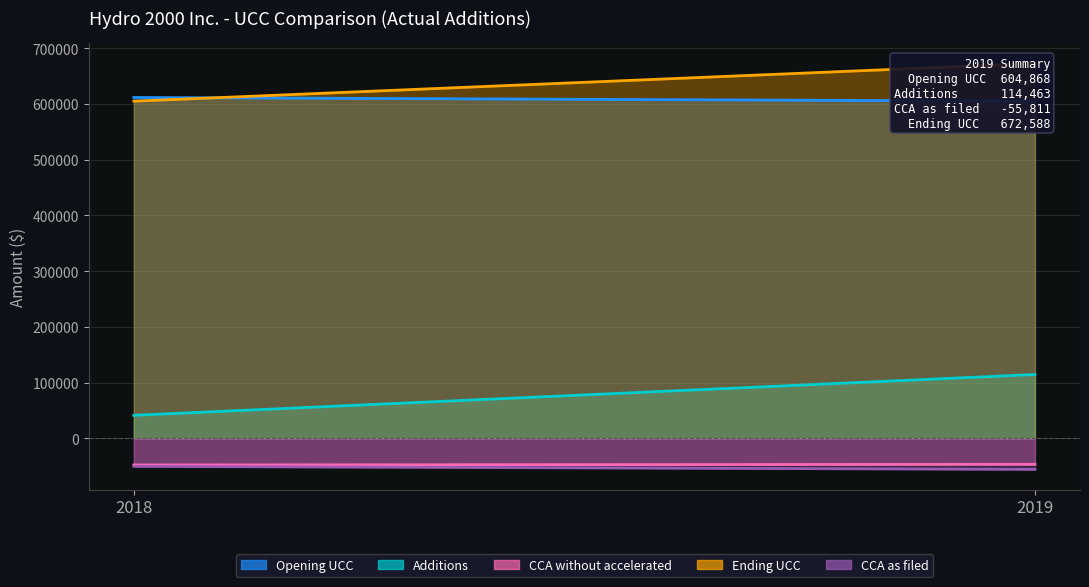

Reading right to left, what are all the values shown in this chart?

Opening UCC: 2019=604868	2018=611498
Additions: 2019=114463	2018=41247
CCA without accelerated: 2019=-46743	2018=-47877
Ending UCC: 2019=672588	2018=604868
CCA as filed: 2019=-55811	2018=-50352